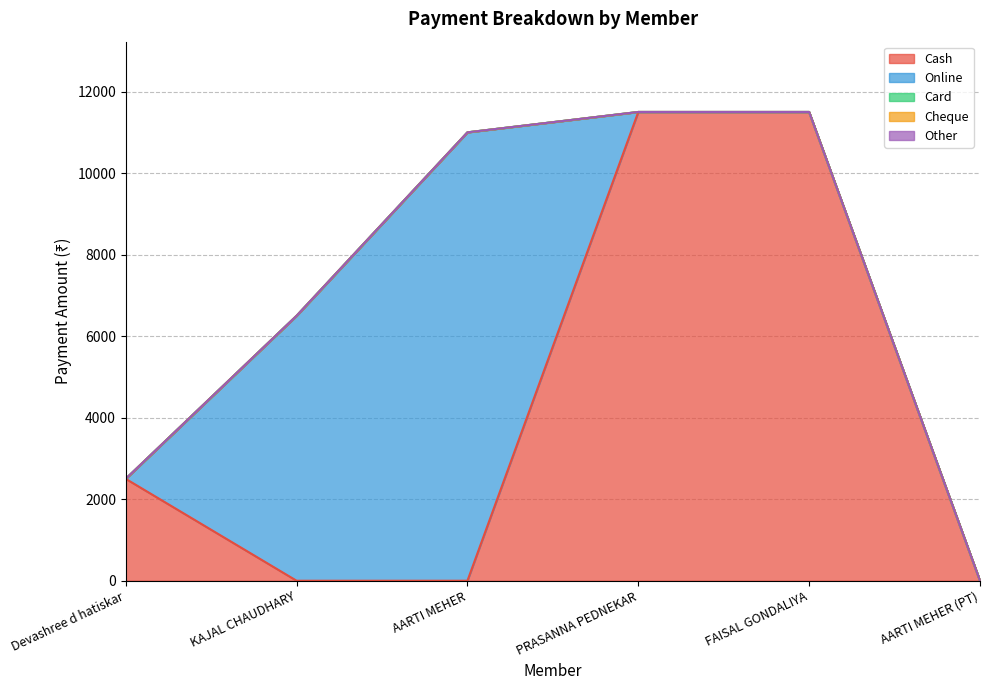

Rank the categories by Cash value from lowest to highest.

KAJAL CHAUDHARY, AARTI MEHER, AARTI MEHER (PT), Devashree d hatiskar, PRASANNA PEDNEKAR, FAISAL GONDALIYA